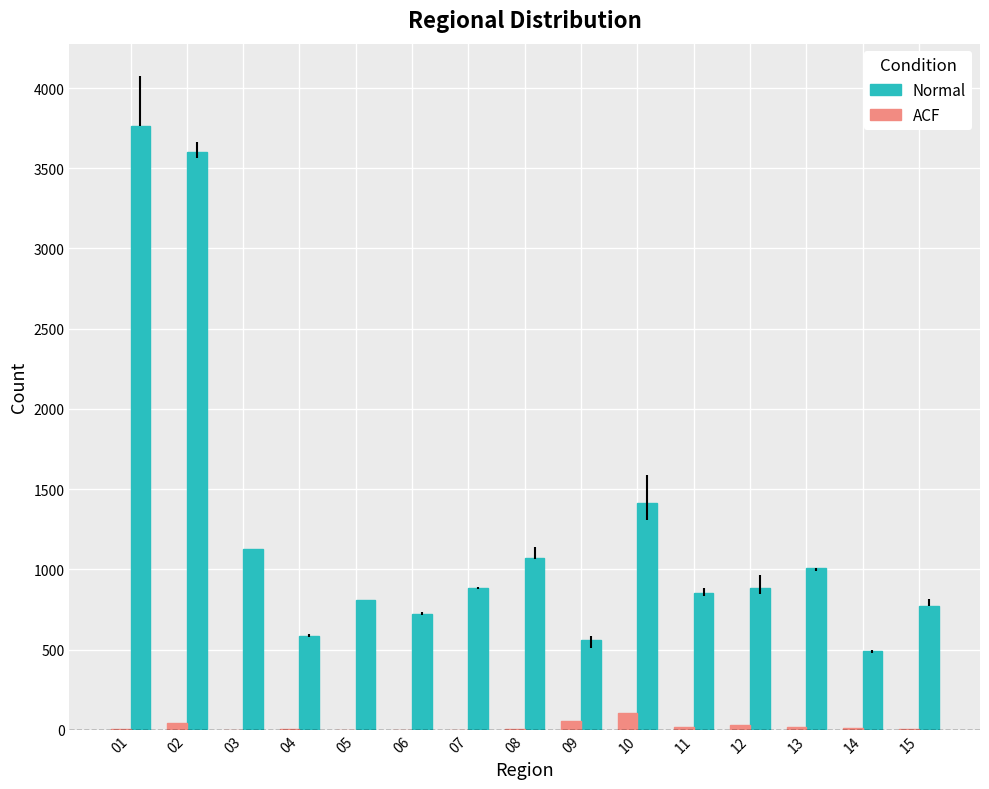

What is the greatest value displayed?

3764